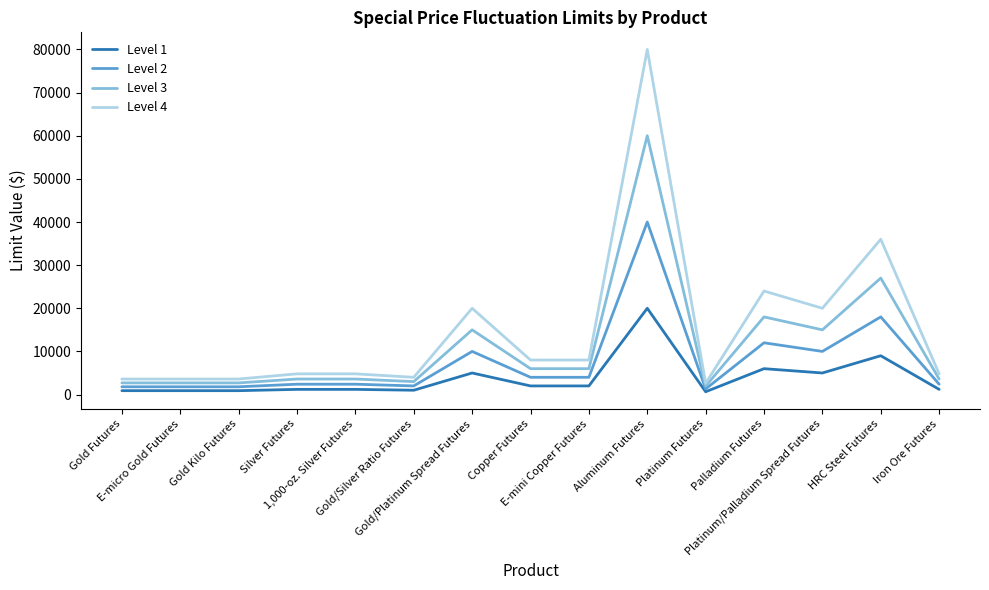

Which series has the largest range (max minus min)?

Level 4